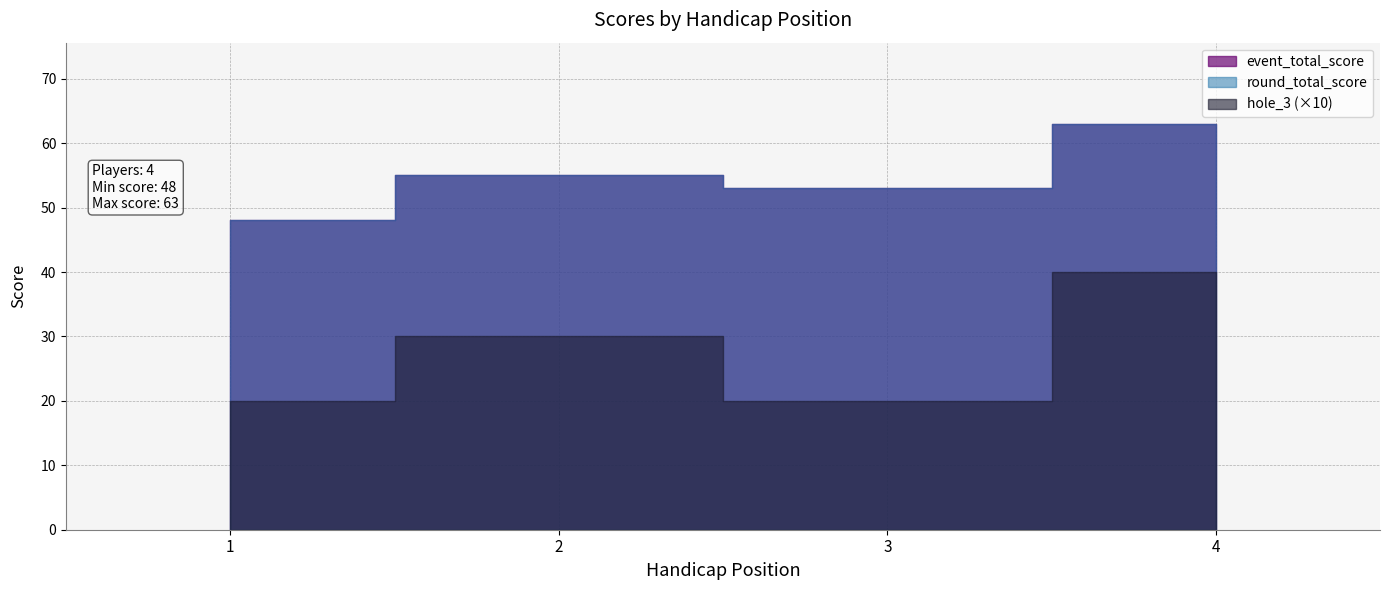

What is the difference between the highest and lowest values at 2?

52